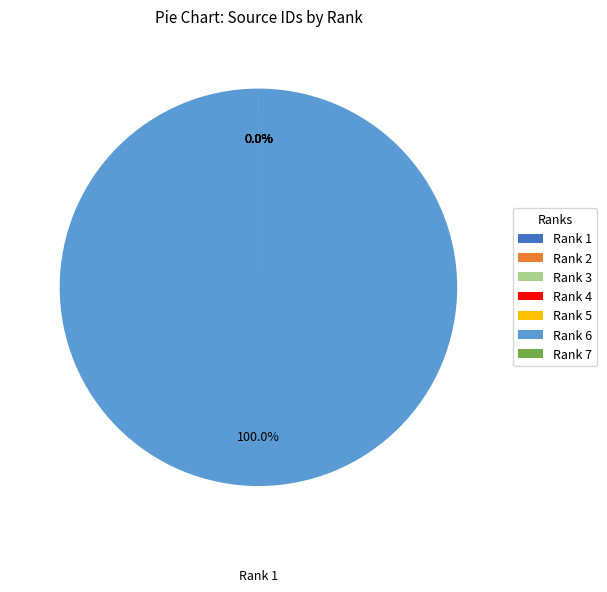

To the nearest percent, what is the difference between the Rank 5 and Rank 6 slice percentages?

100%